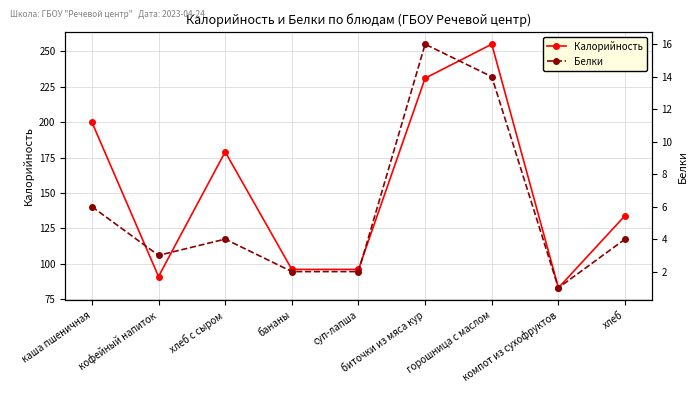

True or false: Калорийность has more than 2 points higher than both neighbors.

False